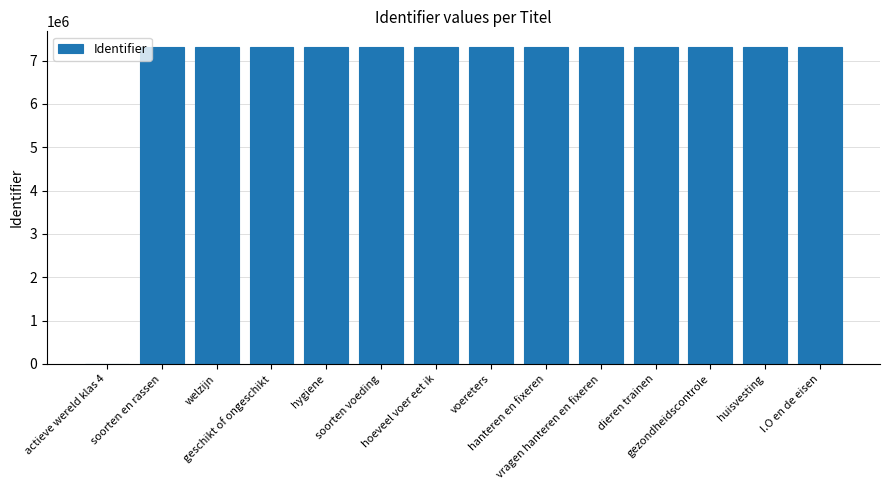

Approximately how many times larger is the value at welzijn compared to hanteren en fixeren?

1.0